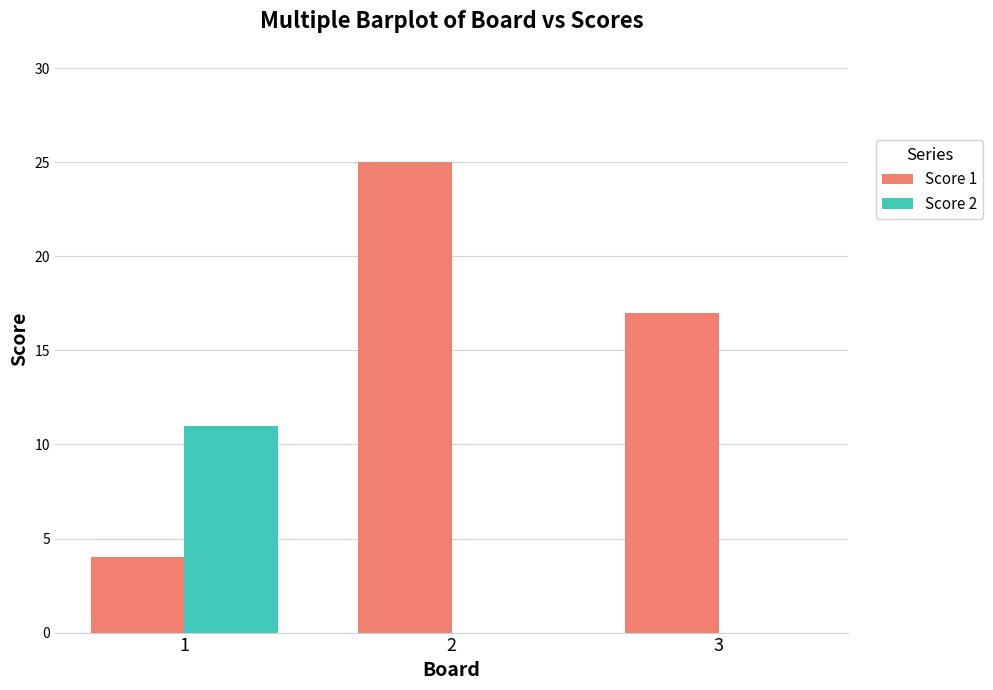

What are all the series names shown in the legend?

Score 1, Score 2